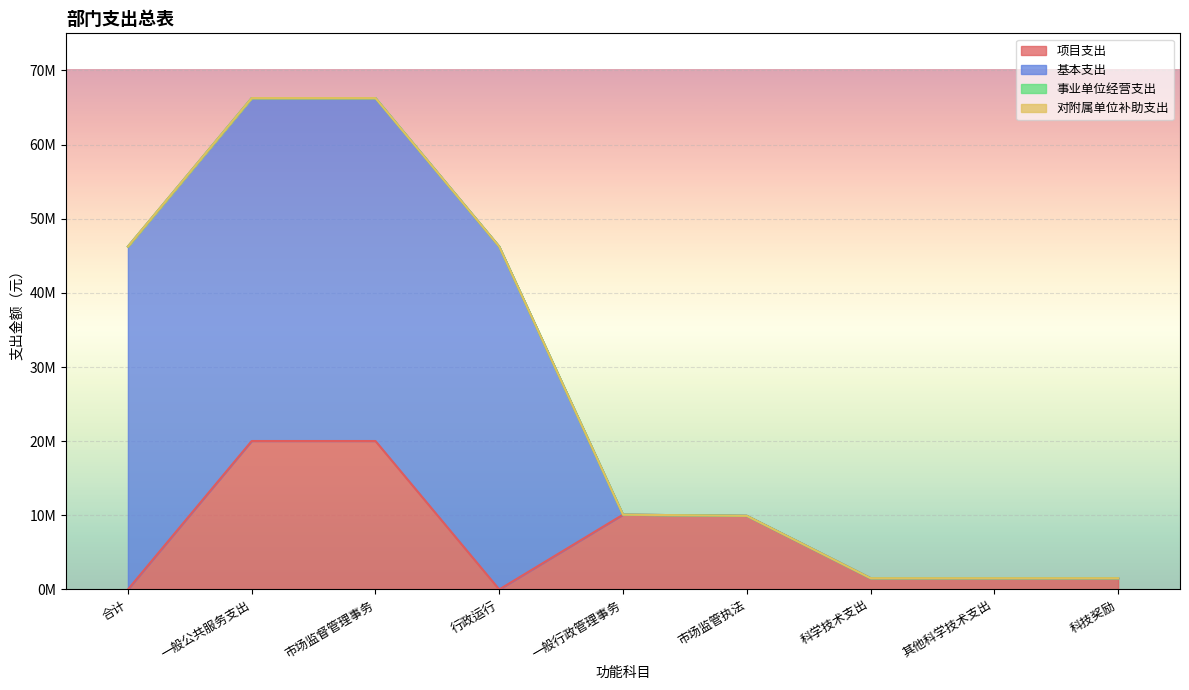

What is the label of the 9th point from the left?

科技奖励